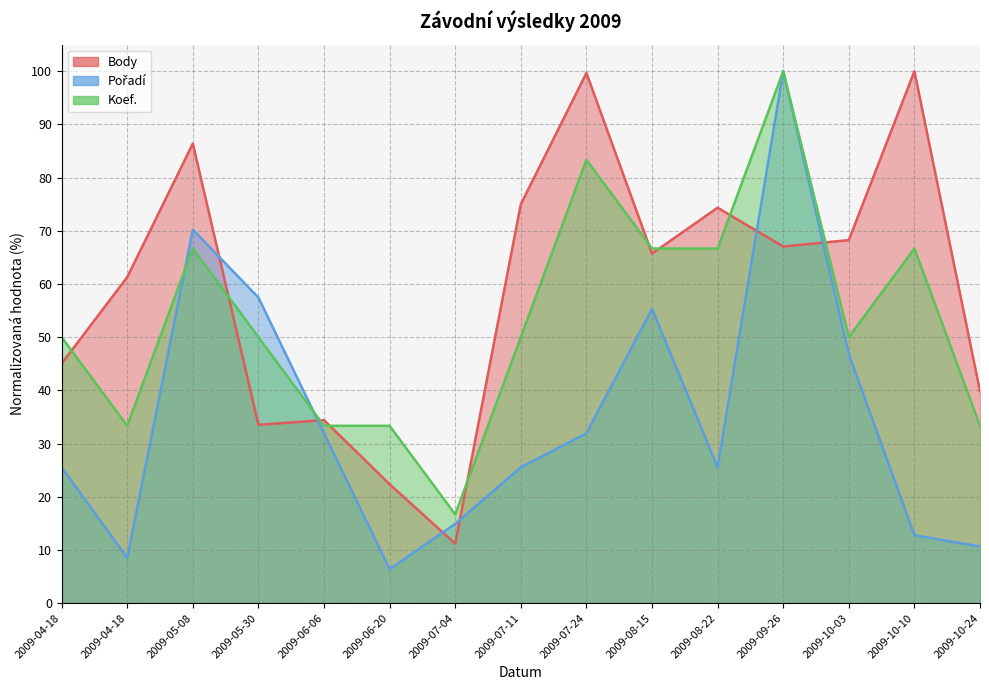

Which series has the largest total across all categories?

Body